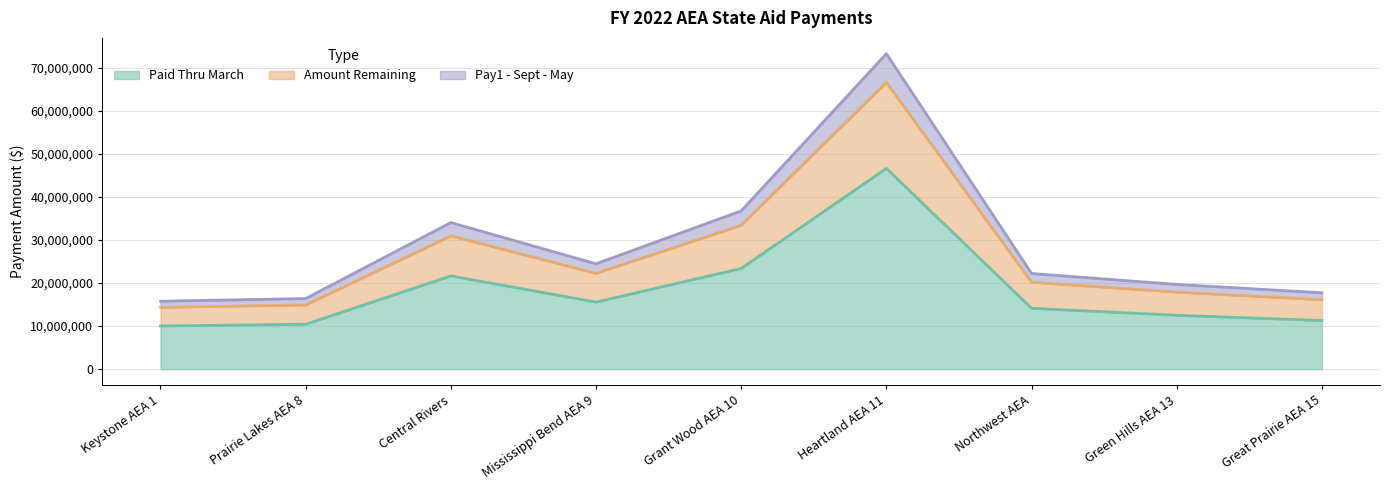

At which category does Amount Remaining reach its first local peak?

Central Rivers